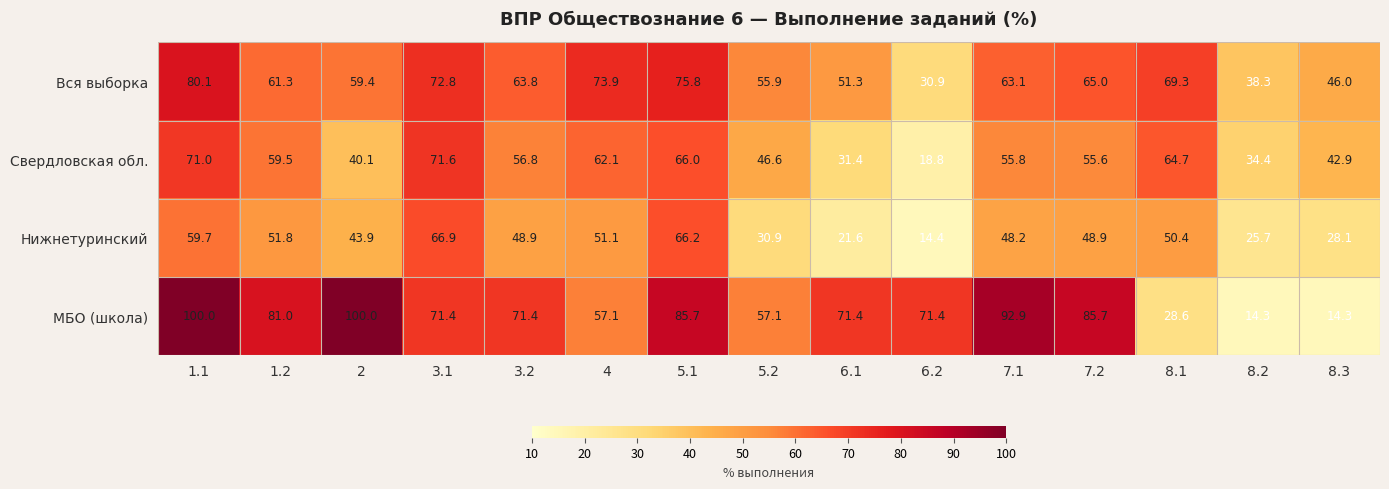

Where does the Нижнетуринский series first go above 48?

1.1